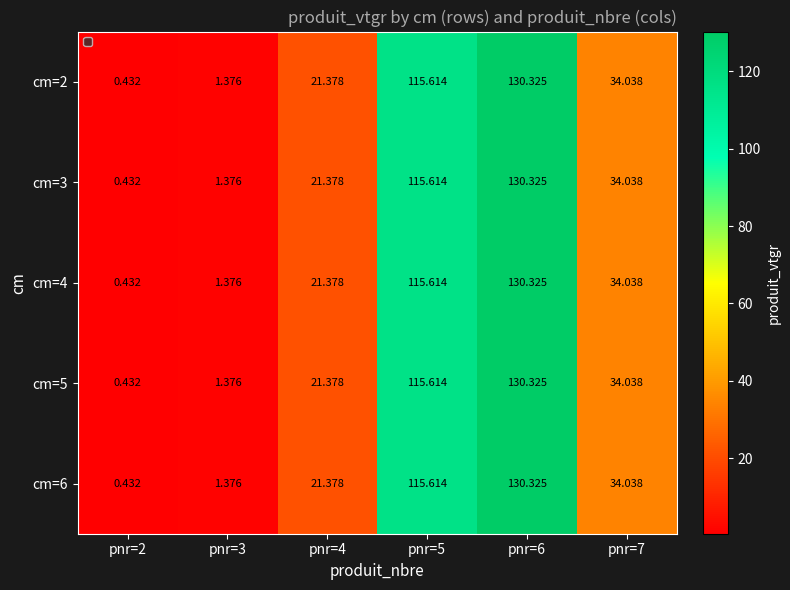

Count the number of data series in this chart.

5